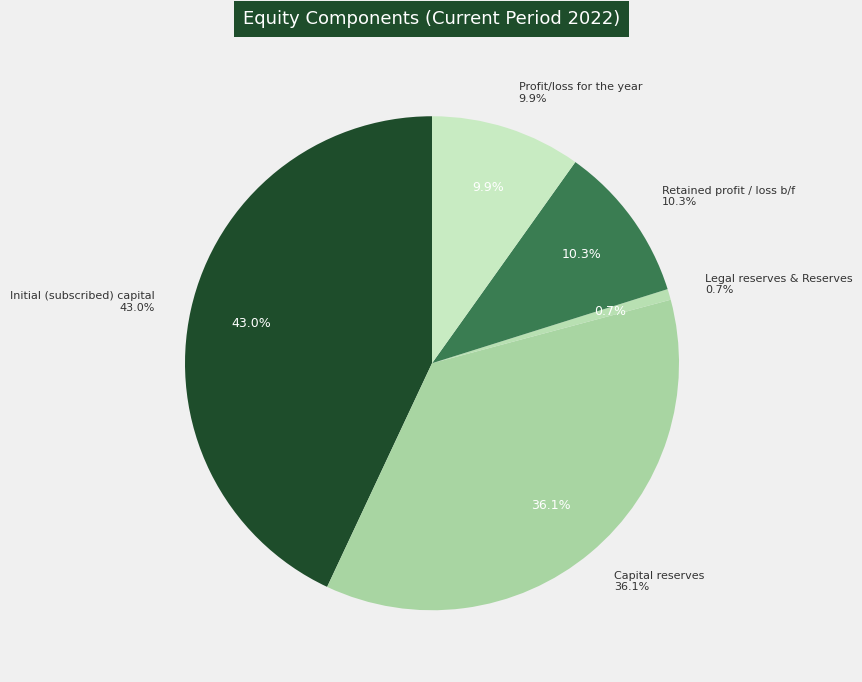

Which category has the biggest portion of the pie?

Initial (subscribed) capital